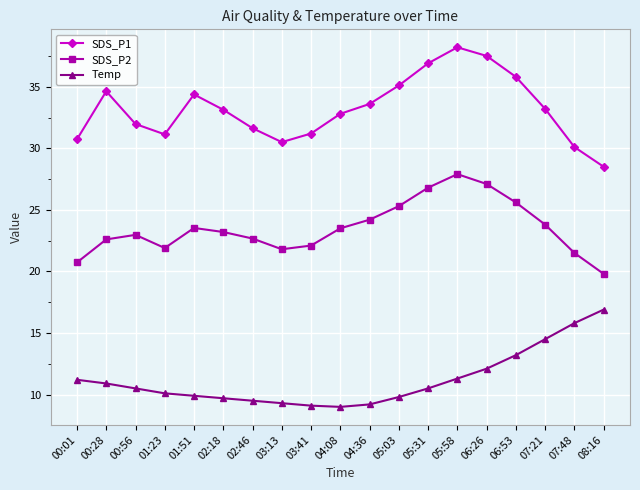

True or false: Temp and SDS_P2 cross at least once.

False